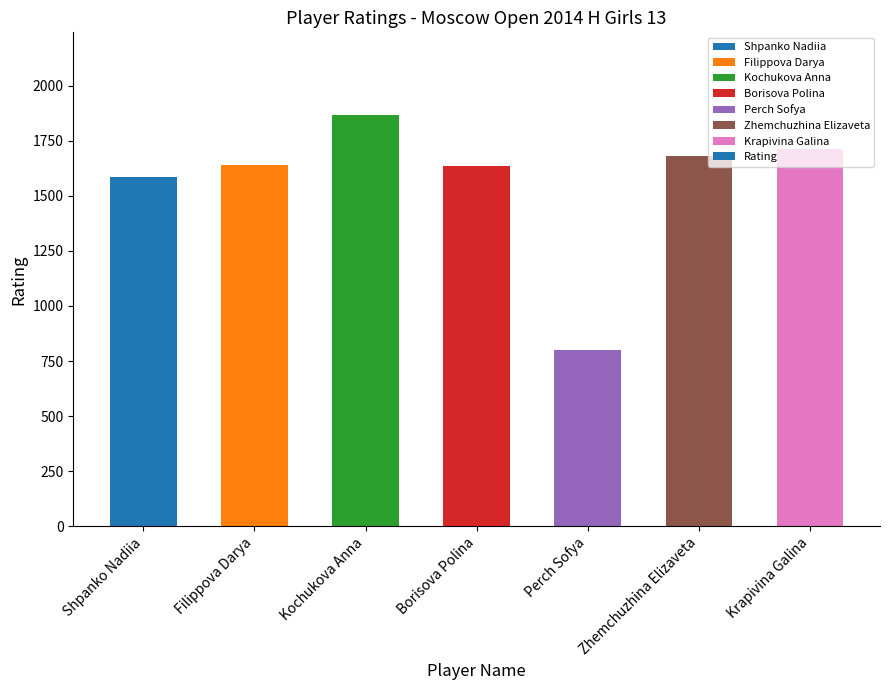

Read the value at Perch Sofya, to the nearest 50.

800